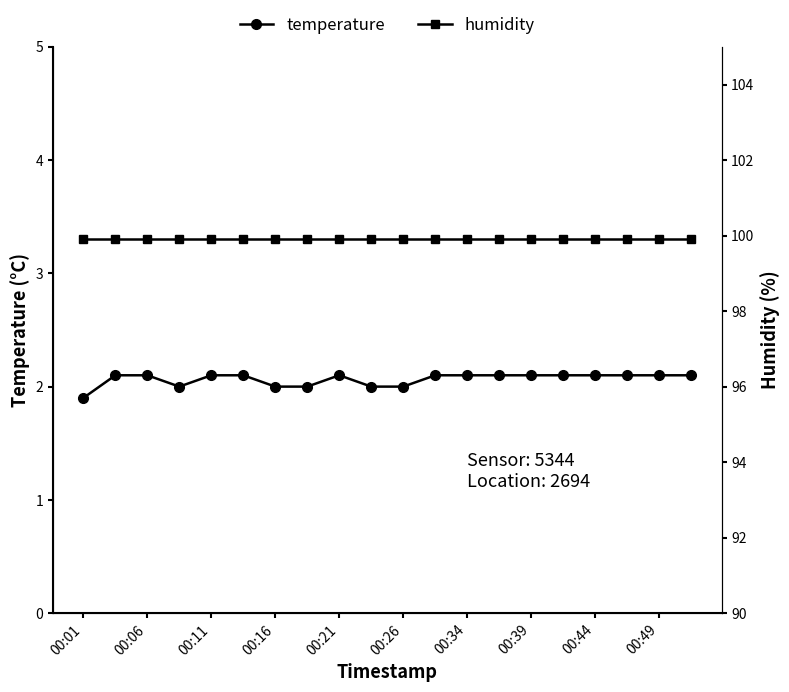

How many lines are shown in the chart?

2